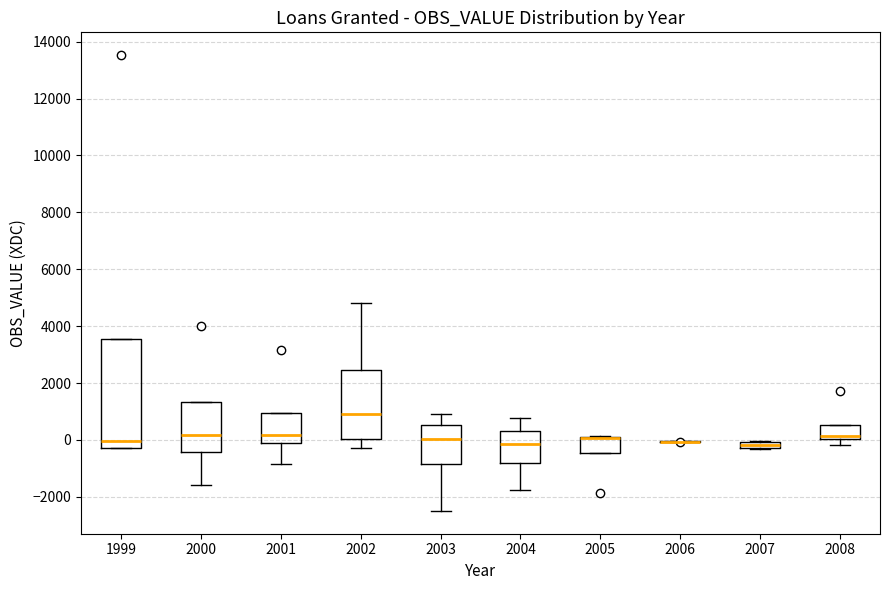

Where does the median line of the box at x = 2004 sit on the y-axis? The values are not printed on the chart, so give them approximately, as read against the axis.

-200